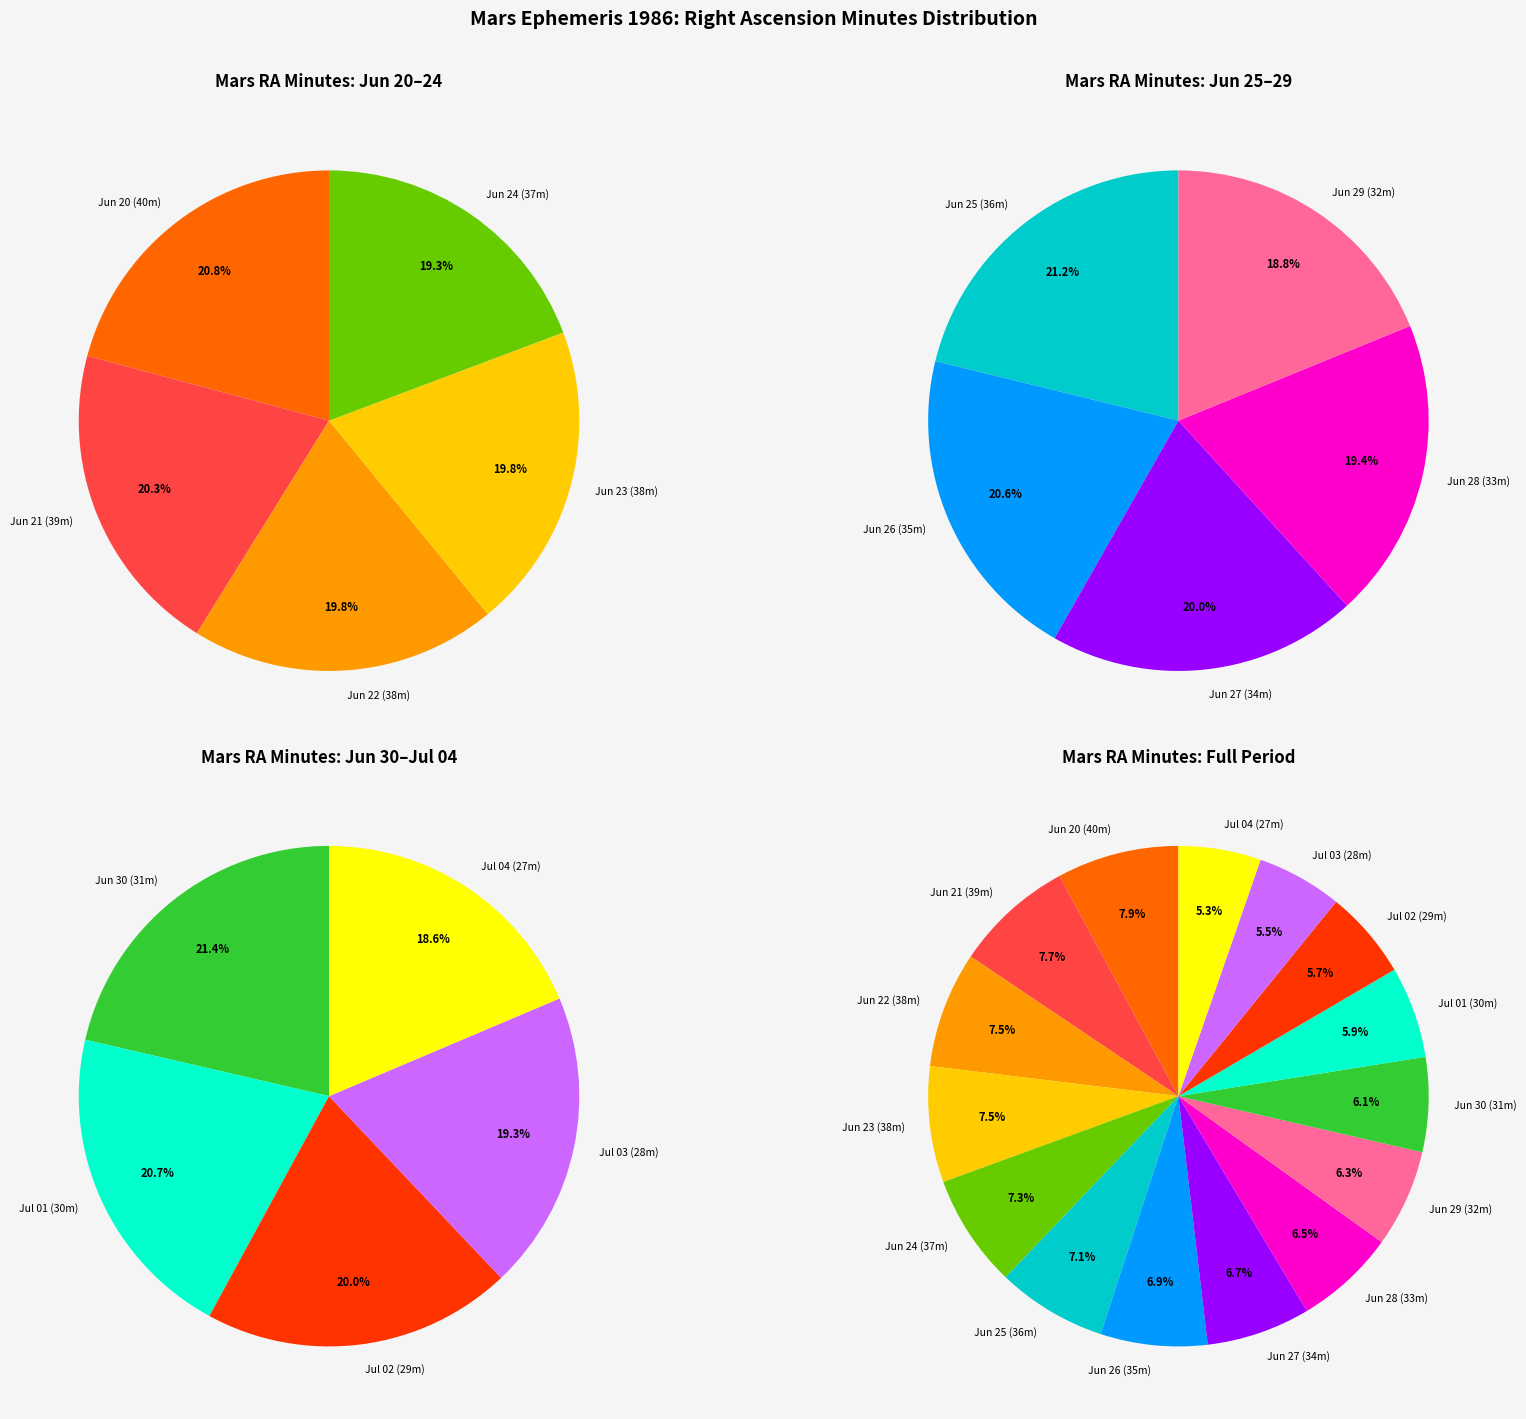

To the nearest percent, what is the average slice percentage?

7%